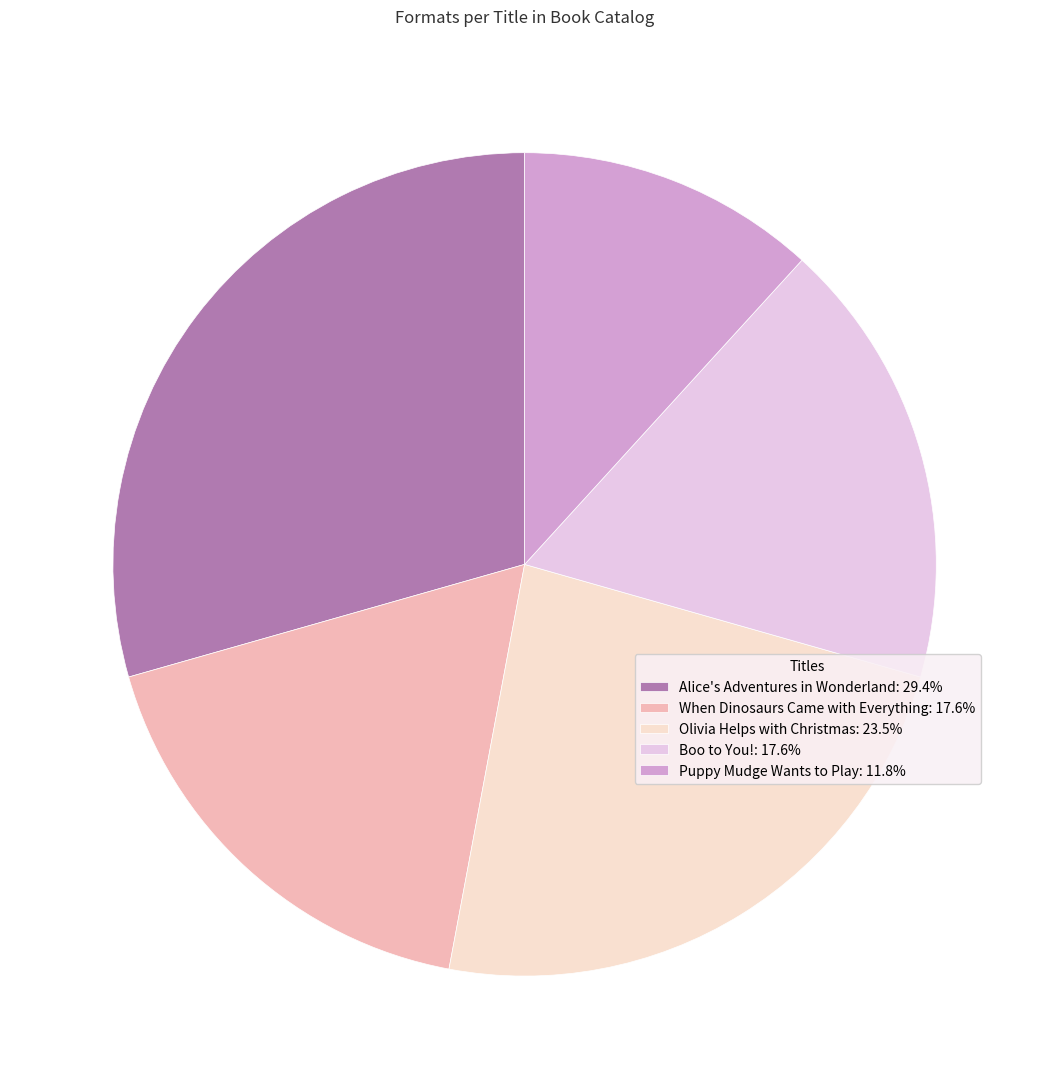

Does Olivia Helps with Christmas represent more than half of the total?

No